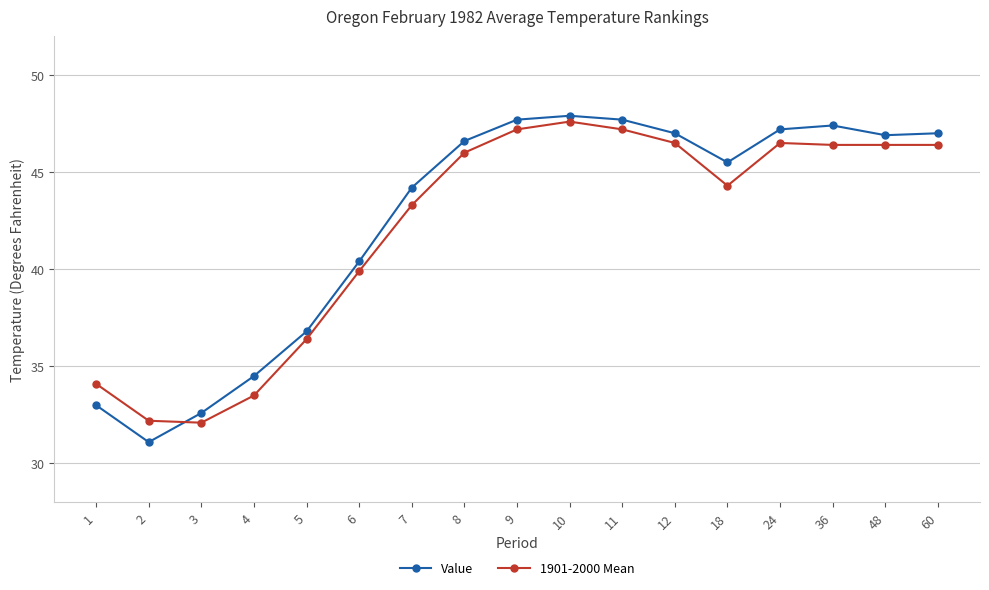

How many lines are shown in the chart?

2